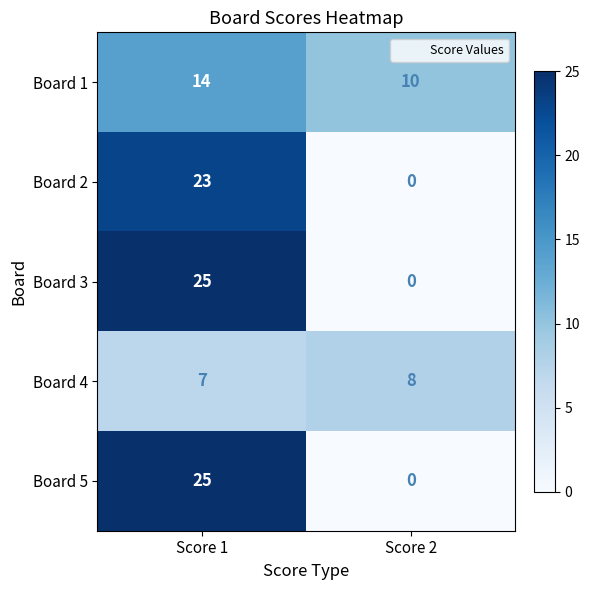

How many values in Board 3 are above zero?

1